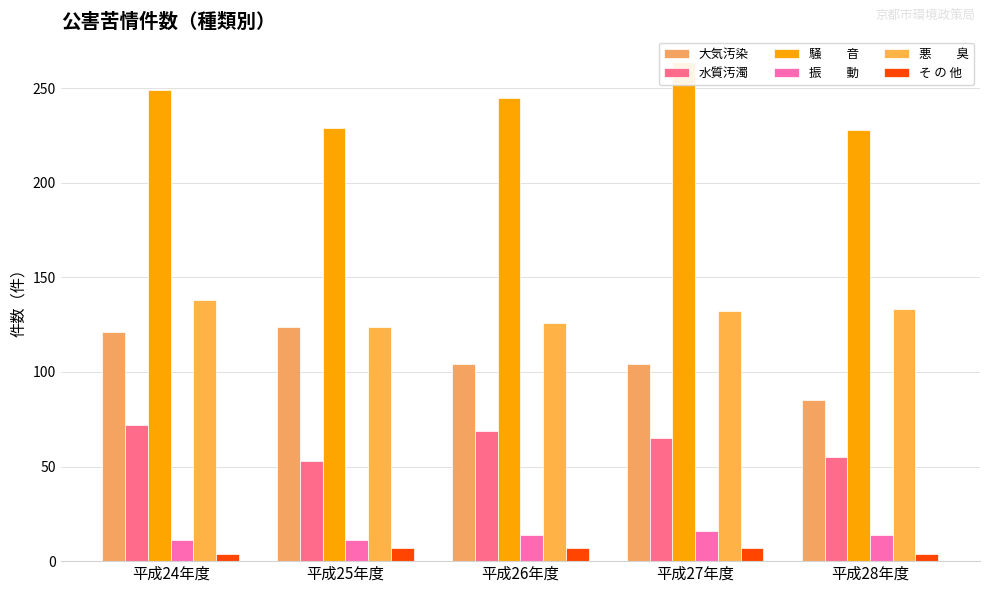

Reading right to left, list all the values displayed in this chart.

大気汚染: 平成28年度=85	平成27年度=104	平成26年度=104	平成25年度=124	平成24年度=121
水質汚濁: 平成28年度=55	平成27年度=65	平成26年度=69	平成25年度=53	平成24年度=72
騒　　音: 平成28年度=228	平成27年度=264	平成26年度=245	平成25年度=229	平成24年度=249
振　　動: 平成28年度=14	平成27年度=16	平成26年度=14	平成25年度=11	平成24年度=11
悪　　臭: 平成28年度=133	平成27年度=132	平成26年度=126	平成25年度=124	平成24年度=138
そ の 他: 平成28年度=4	平成27年度=7	平成26年度=7	平成25年度=7	平成24年度=4